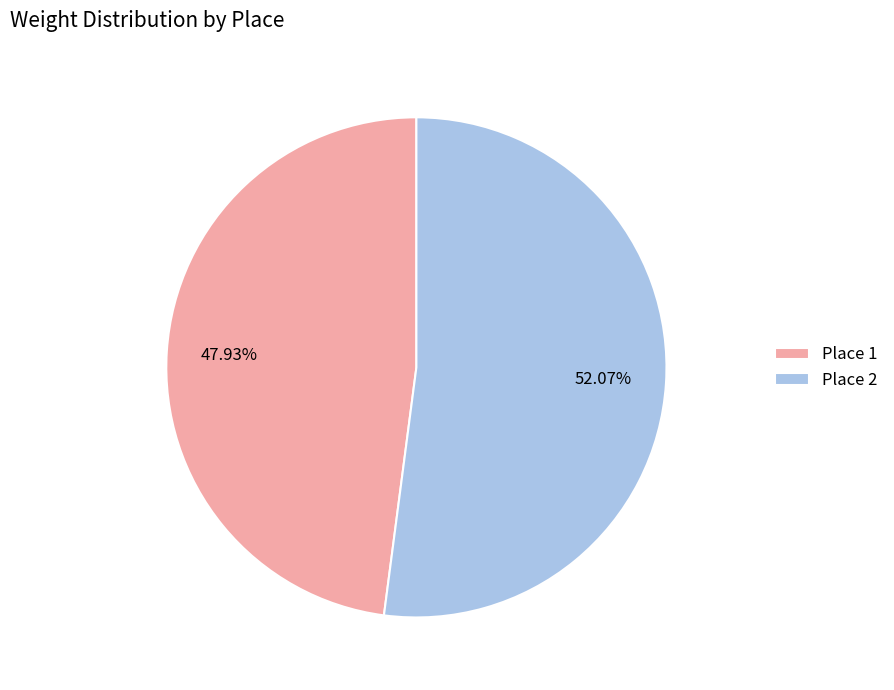

What is the largest slice in the pie chart?

Place 2